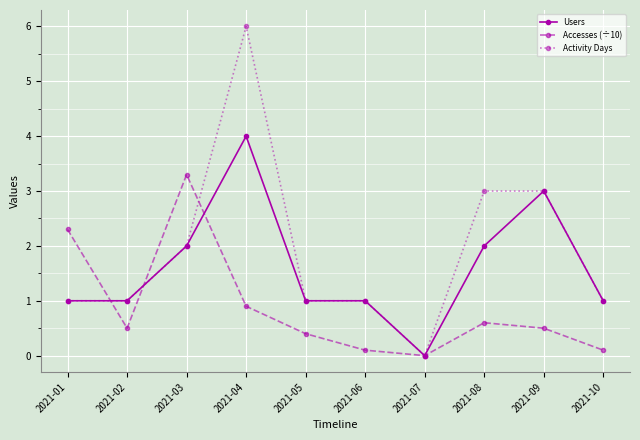

At which category does Activity Days reach its first local peak?

2021-04